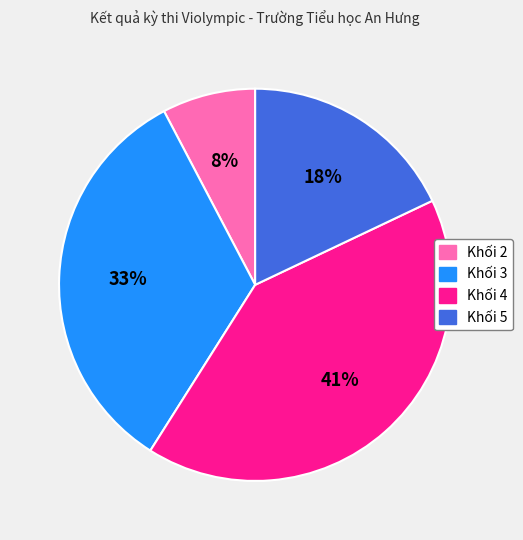

To the nearest percent, what is the average slice percentage?

25%